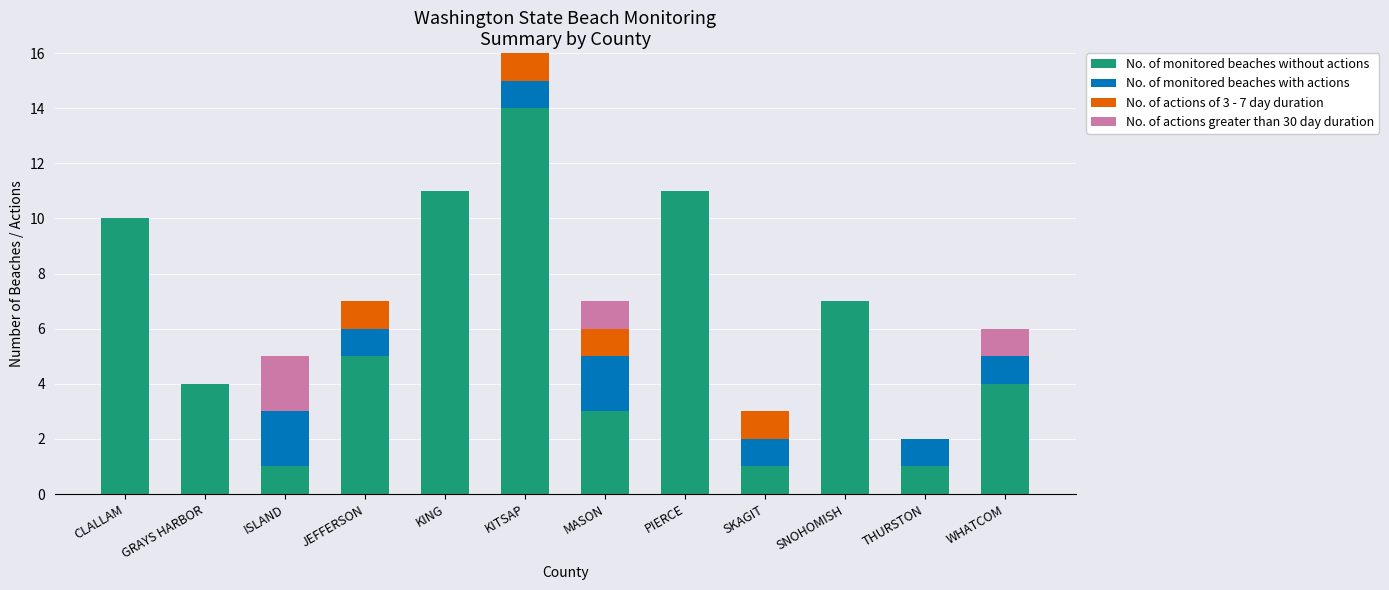

What value does the No. of monitored beaches without actions series have at SNOHOMISH?

7